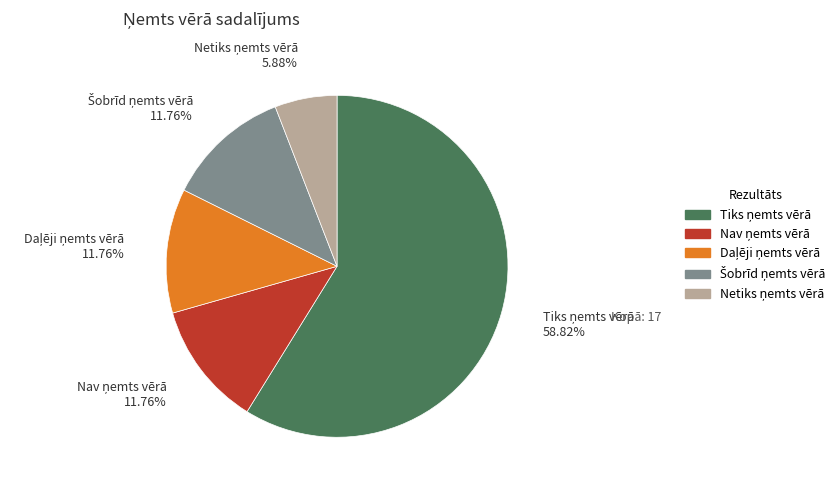

Is there any slice that represents more than half of the pie?

Yes